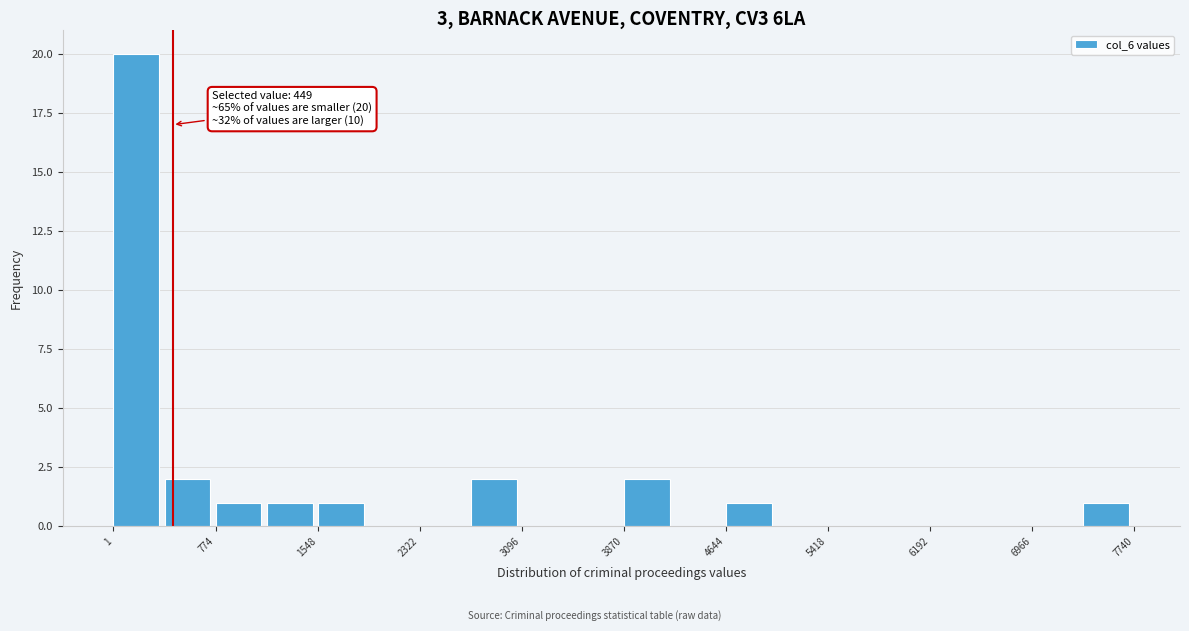

Read against the x-axis, roughly where is the centre of the tallest bar?

200